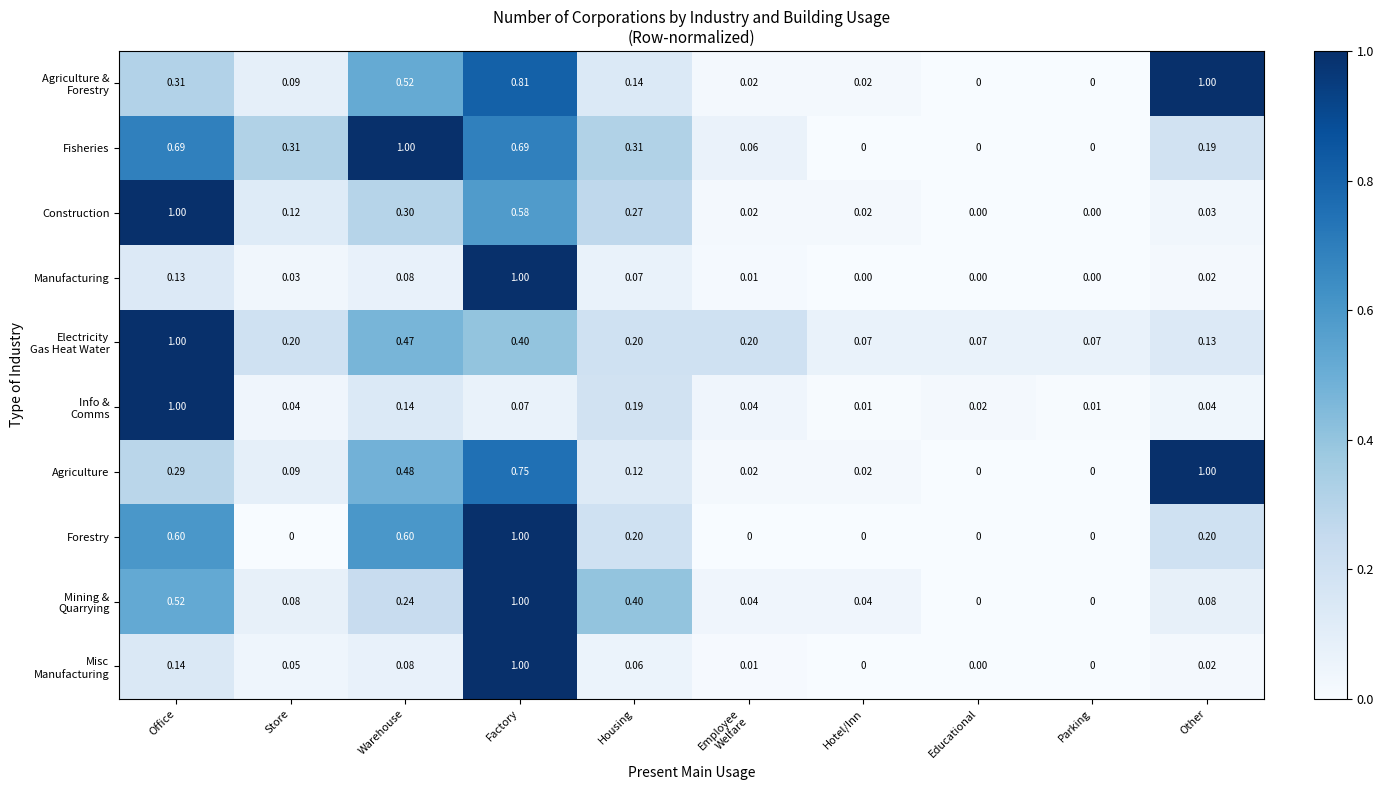

Count the number of categories in the chart.

10